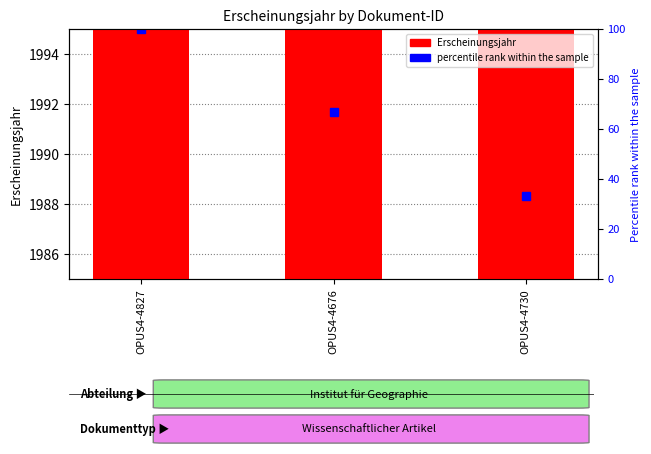

Between OPUS4-4827 and OPUS4-4676, which is larger?

OPUS4-4827